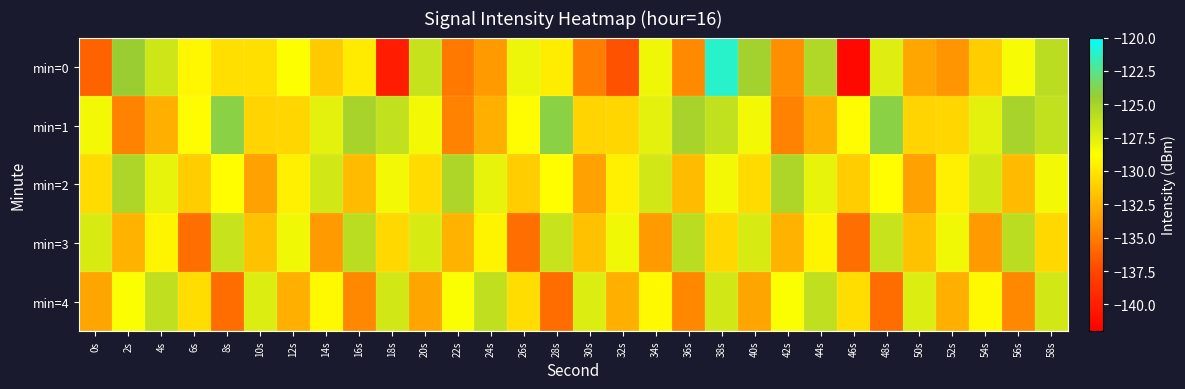

List the series in order of their peak value, highest first.

min=0, min=1, min=2, min=3, min=4